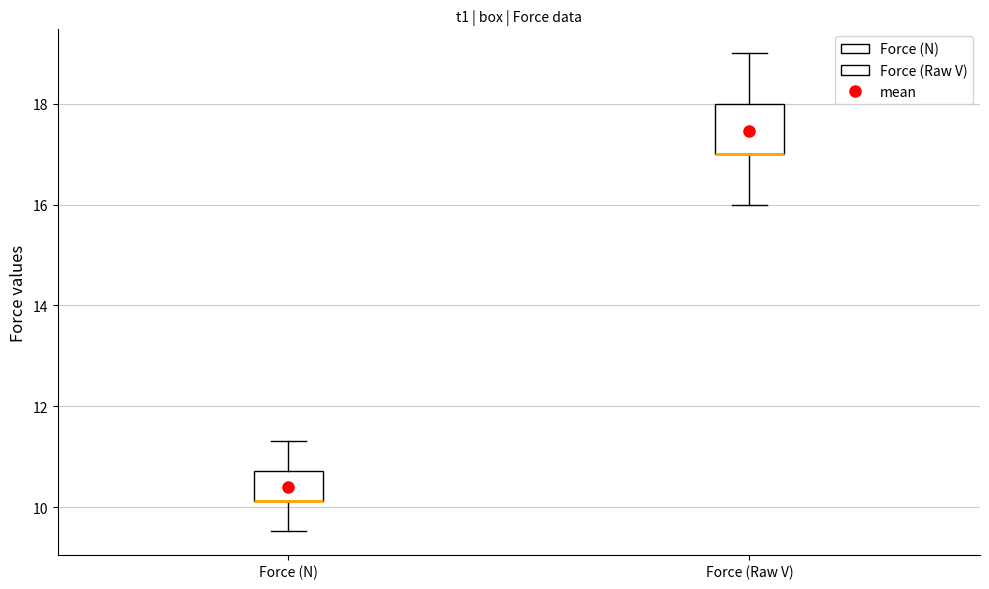

Where is the lower edge of the box for Force (N) on the y-axis? The values are not printed on the chart, so give them approximately, as read against the axis.

10.2